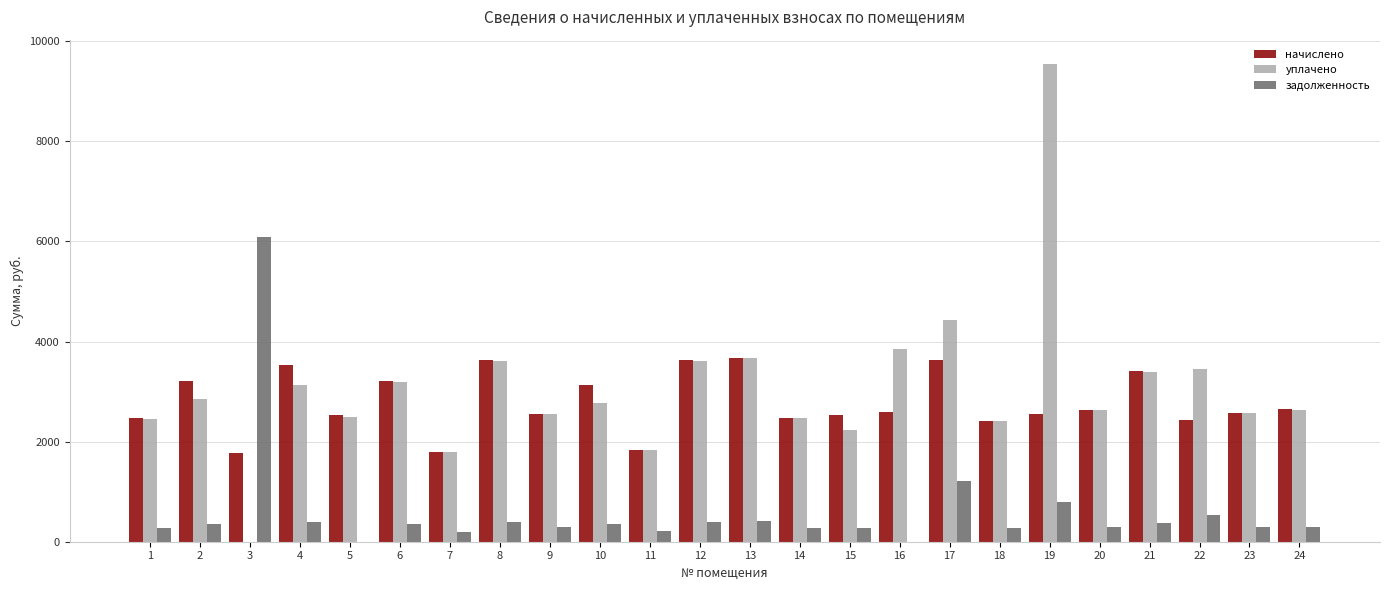

What are all the series names shown in the legend?

начислено, уплачено, задолженность